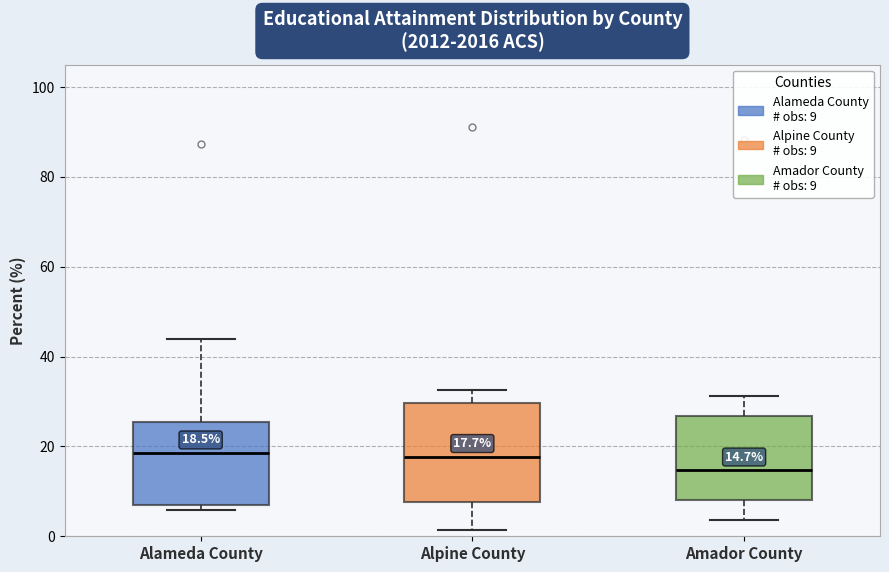

Comparing the boxes themselves (not the whiskers), which one is the tallest?

Alpine County